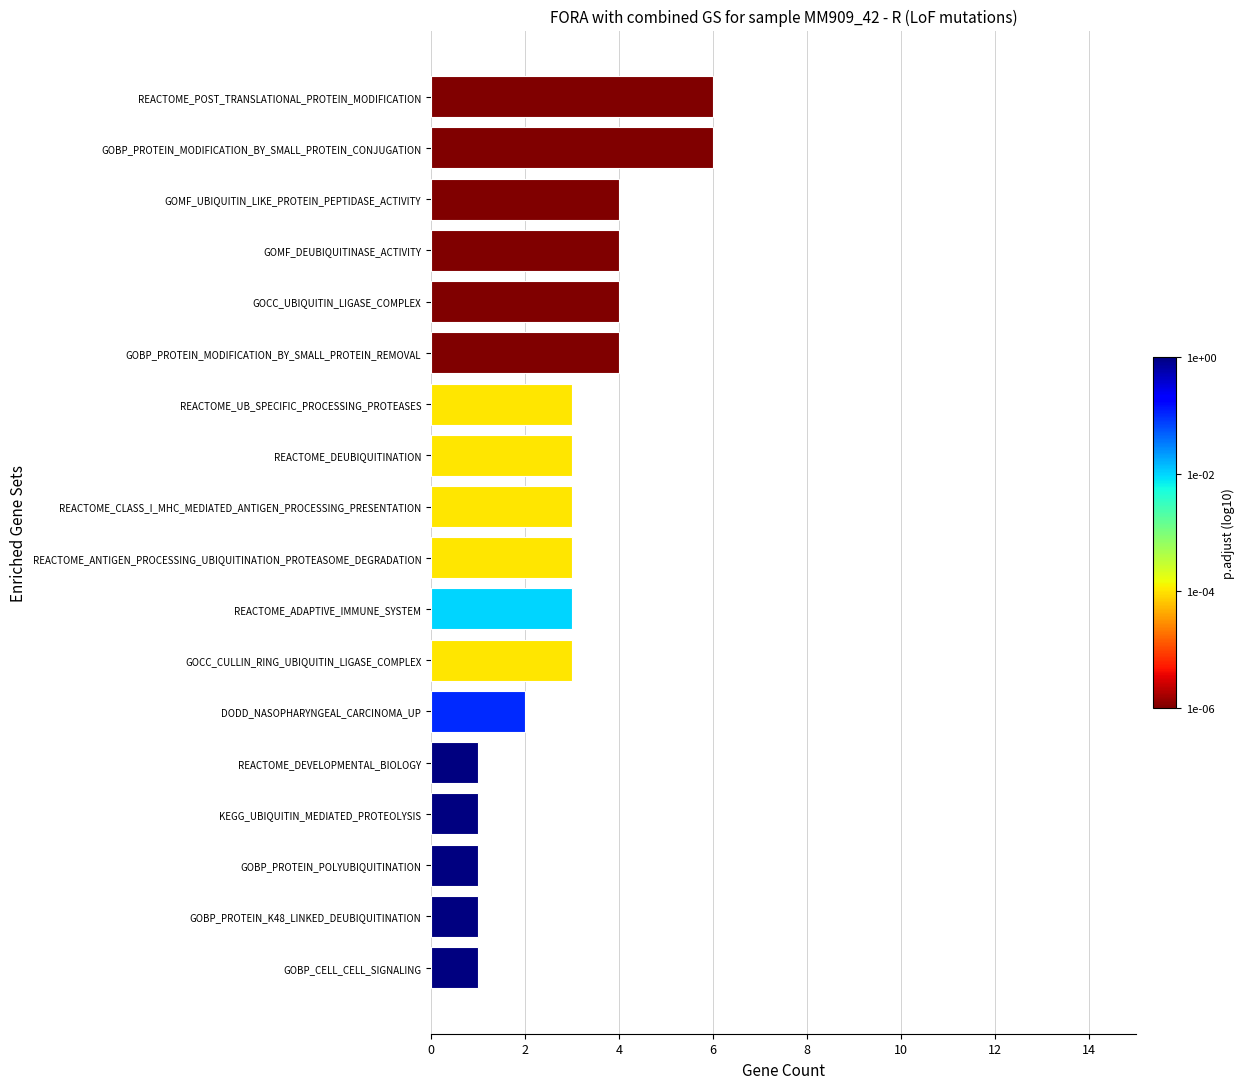

How many bars are there in total?

18